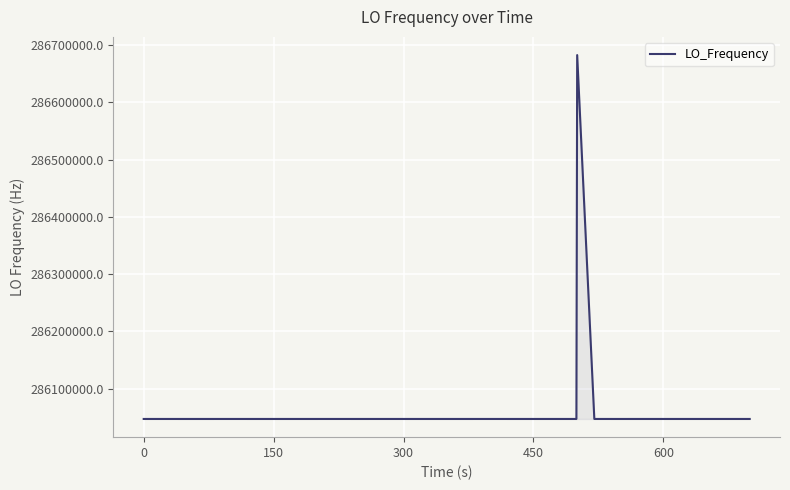

What is the minimum value shown in the chart?

286046996.7